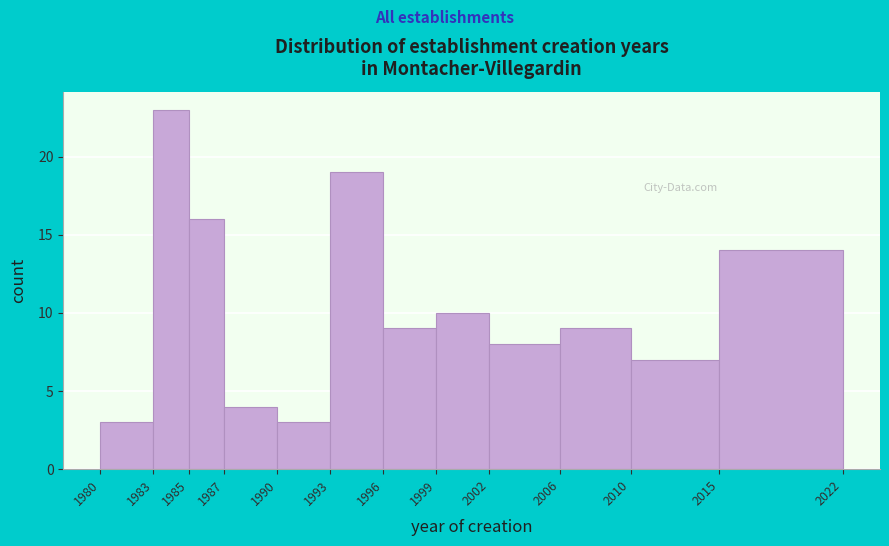

How tall is the bar that spans 2002 to 2006 on the x-axis? The values are not printed on the chart, so give them approximately, as read against the axis.

8